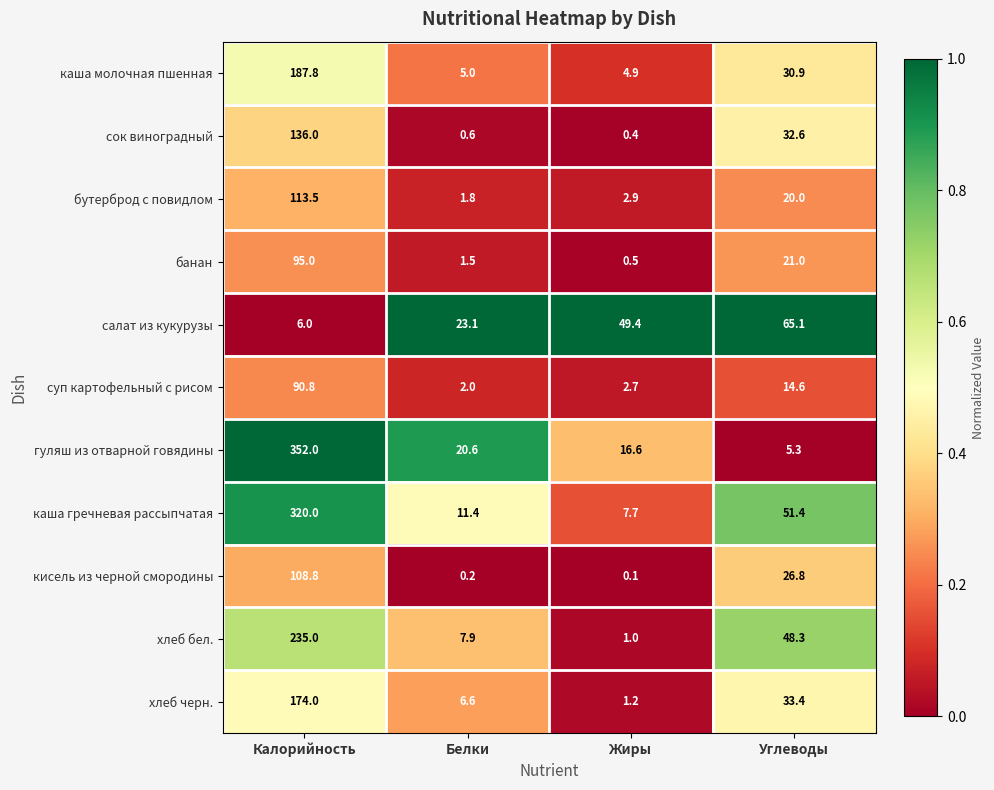

Where is суп картофельный с рисом nearest to the value 46?

Углеводы